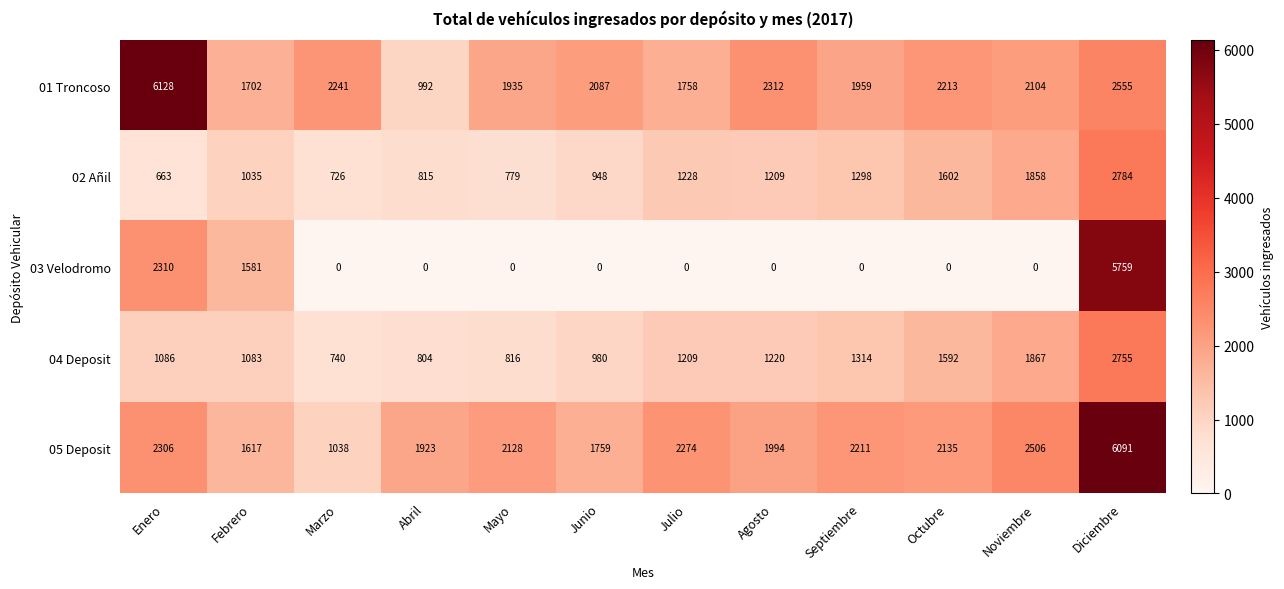

Between Mayo and Agosto, which series saw the biggest shift?

02 Añil